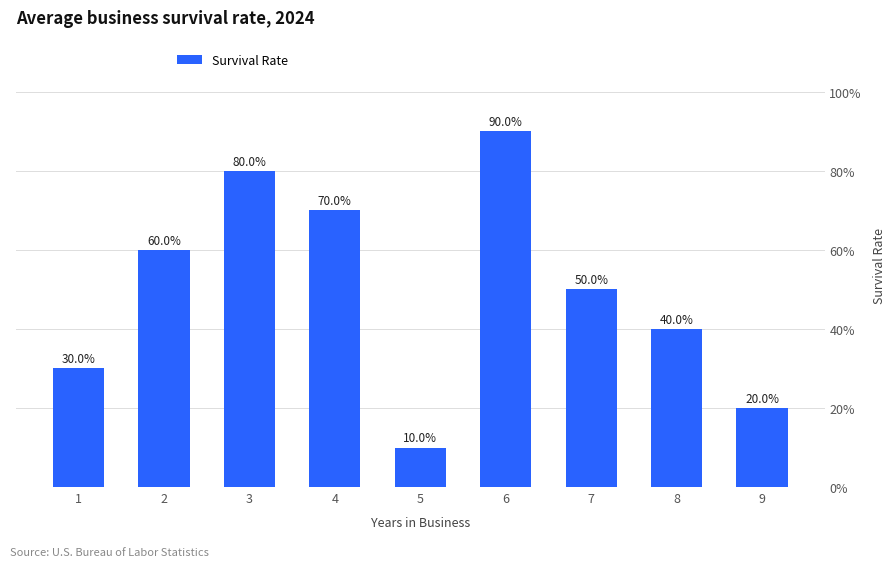

What is the sum of all values?

450